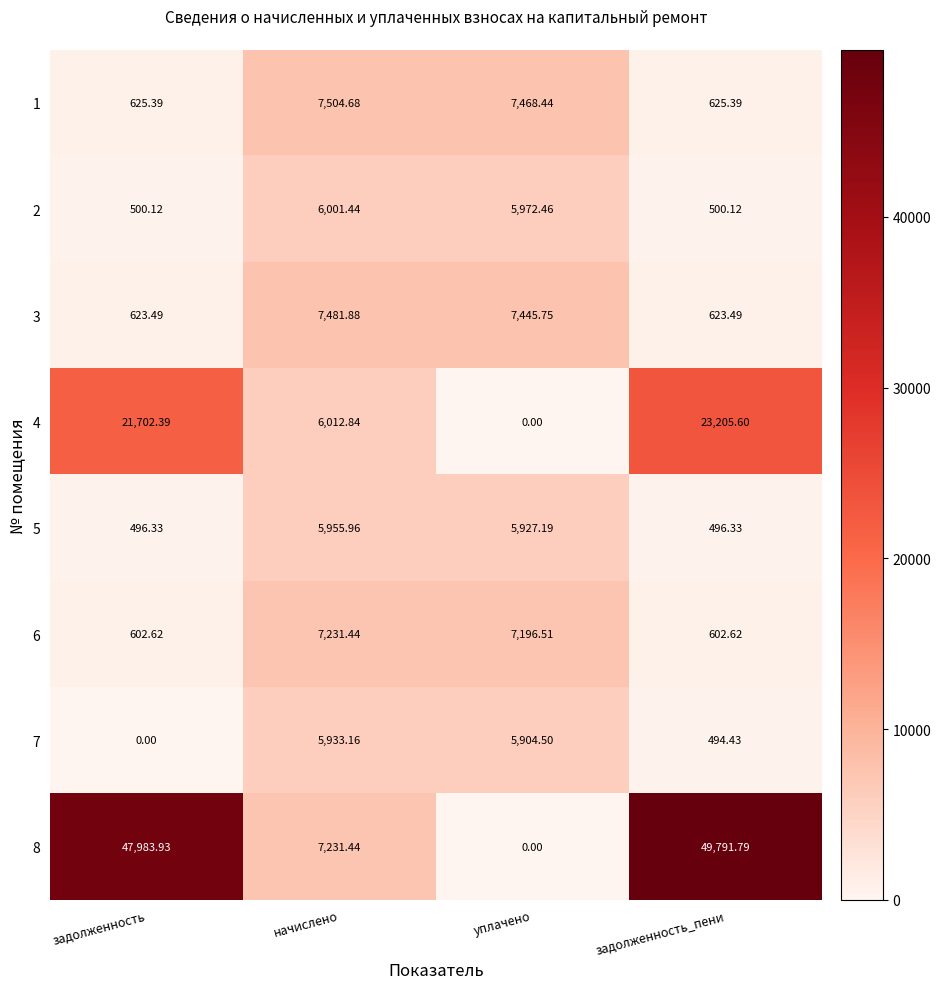

How many series are shown in this chart?

8